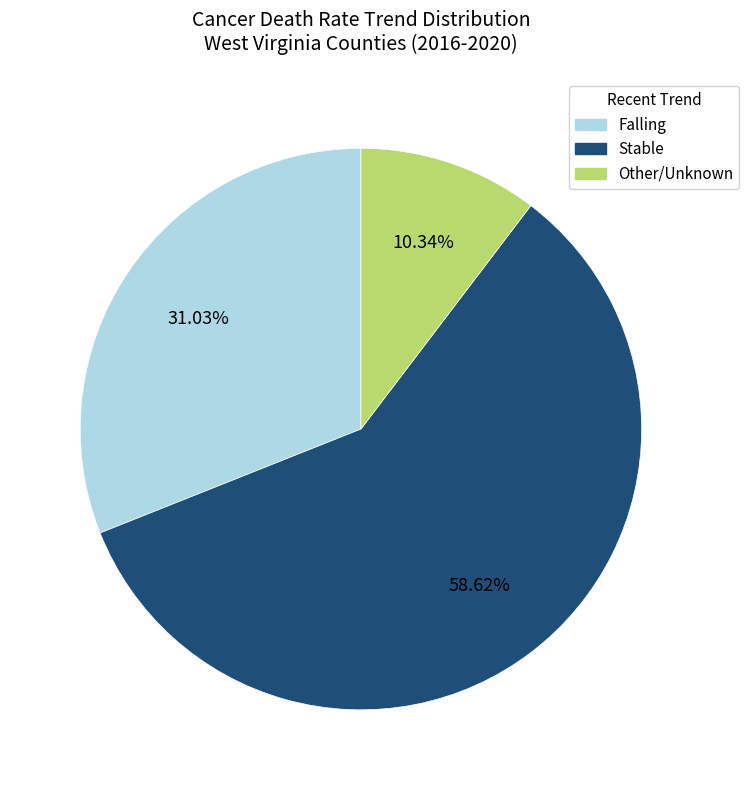

Is there a majority slice in this chart?

Yes